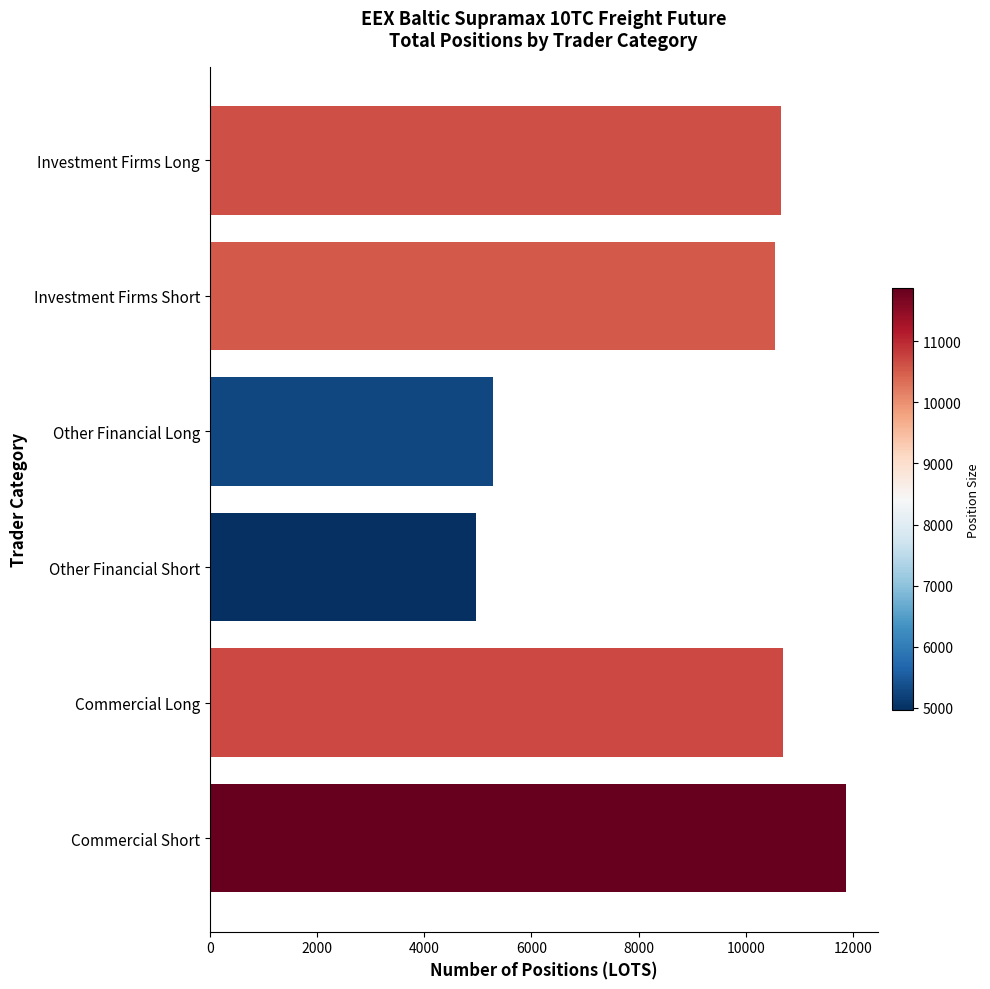

What is the sum of the values at Other Financial Short and Investment Firms Short?

15496.7